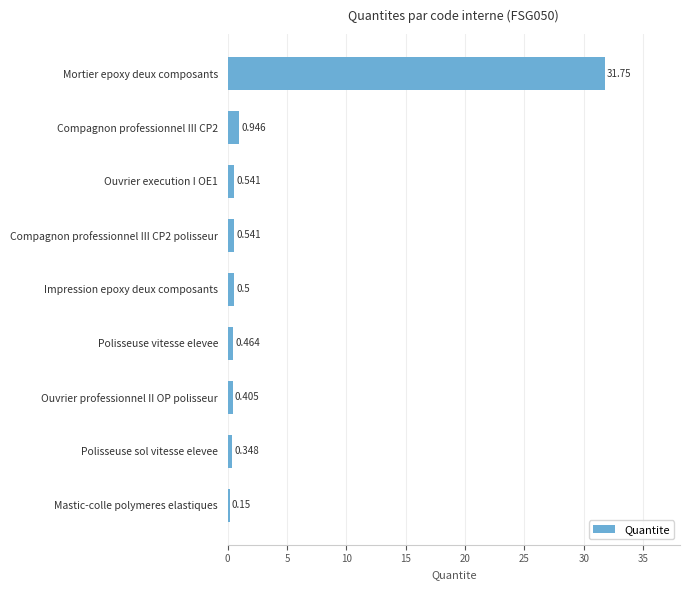

Where is the data nearest to the value 15?

Compagnon professionnel III CP2